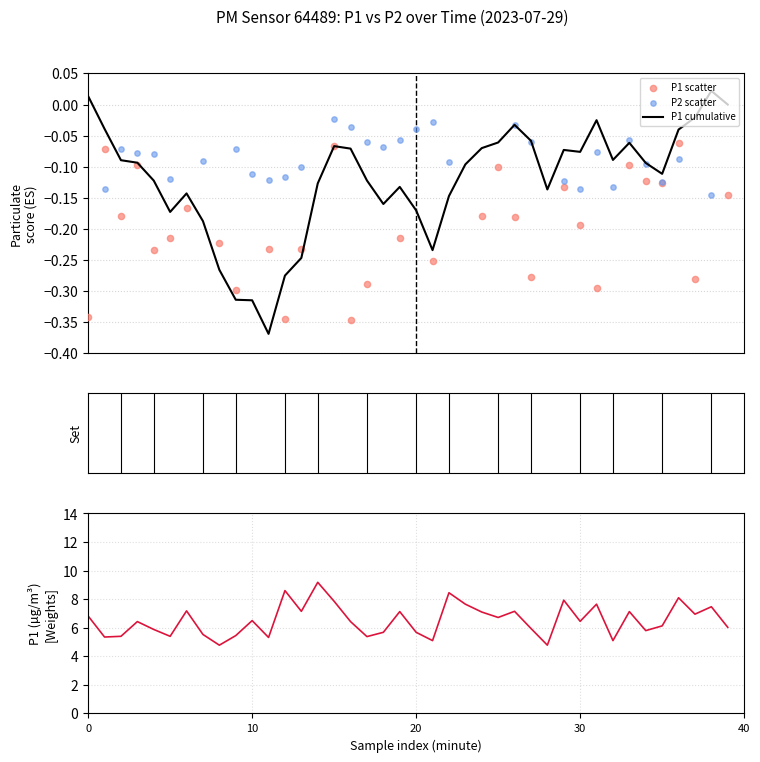

Between 13 and 34, which is larger?

13